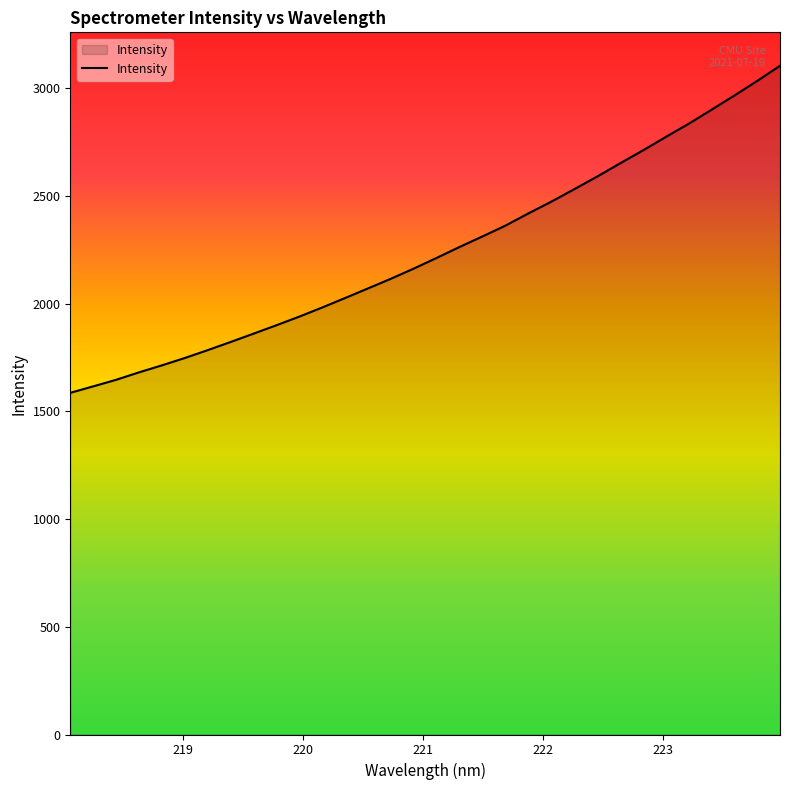

What is the greatest value displayed?

3103.6